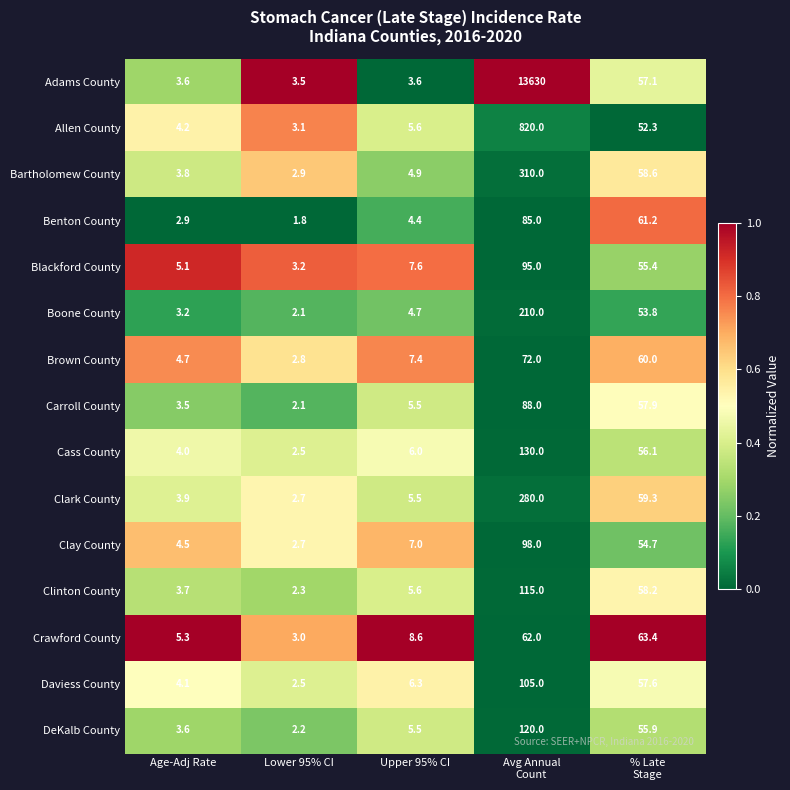

Which series has the widest spread of values?

Adams County